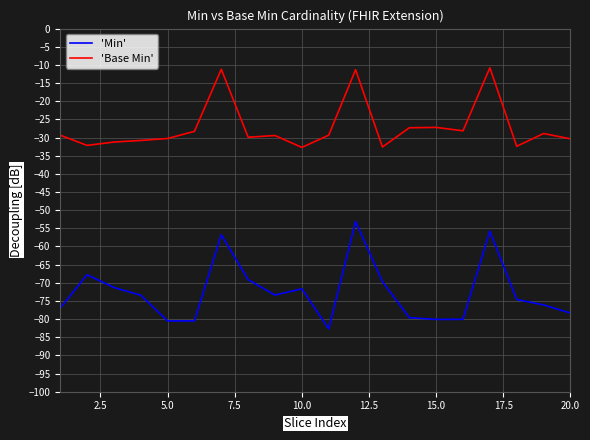

True or false: 'Base Min' has more than 0 points higher than both neighbors.

True